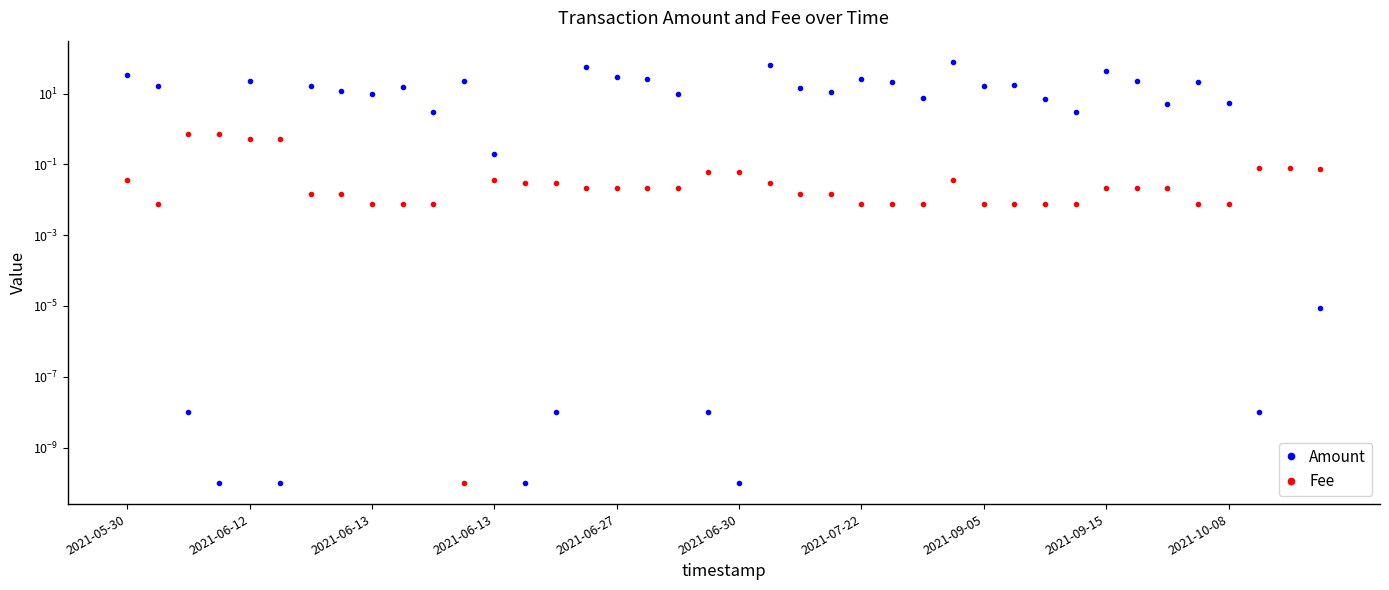

Which series has the largest range (max minus min)?

Amount